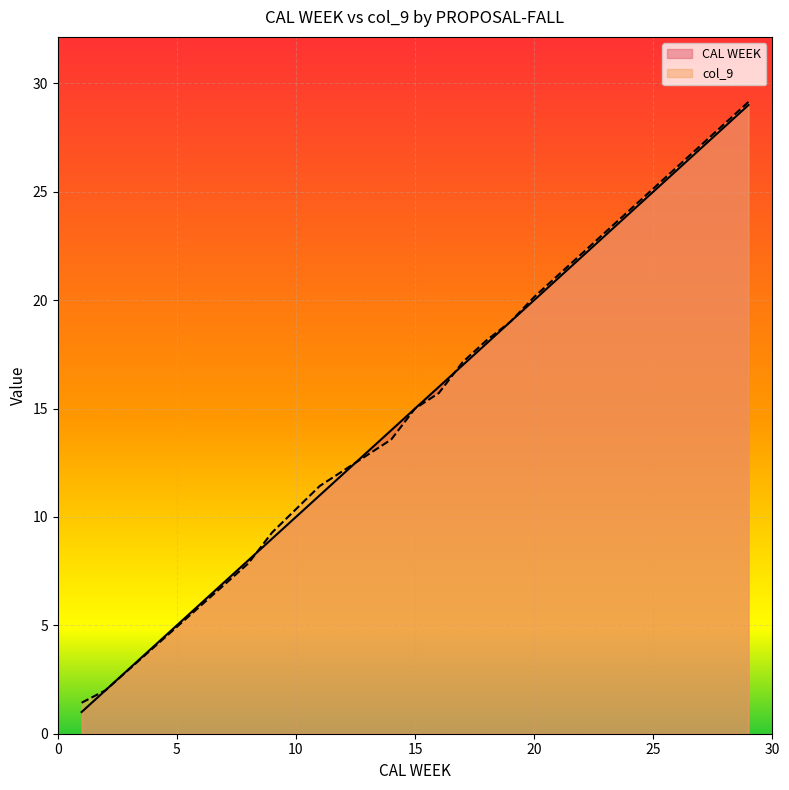

True or false: CAL WEEK has a value of 14.0 at 14.

True